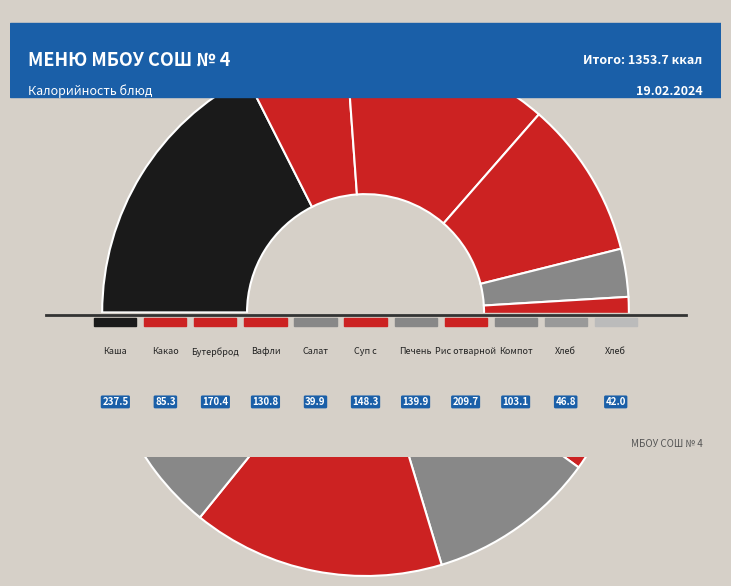

Do Компот and Каша Дружба together represent more than half of the pie?

No